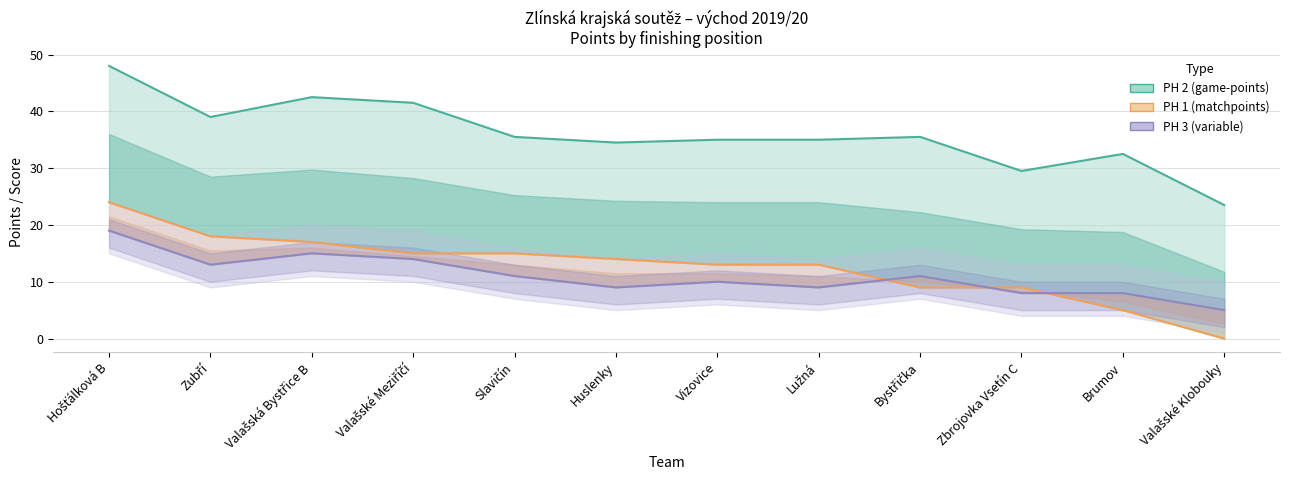

Is the value of PH 3 (variable) at Bystřička greater than the value of PH 1 (matchpoints) at Hošťálková B?

No